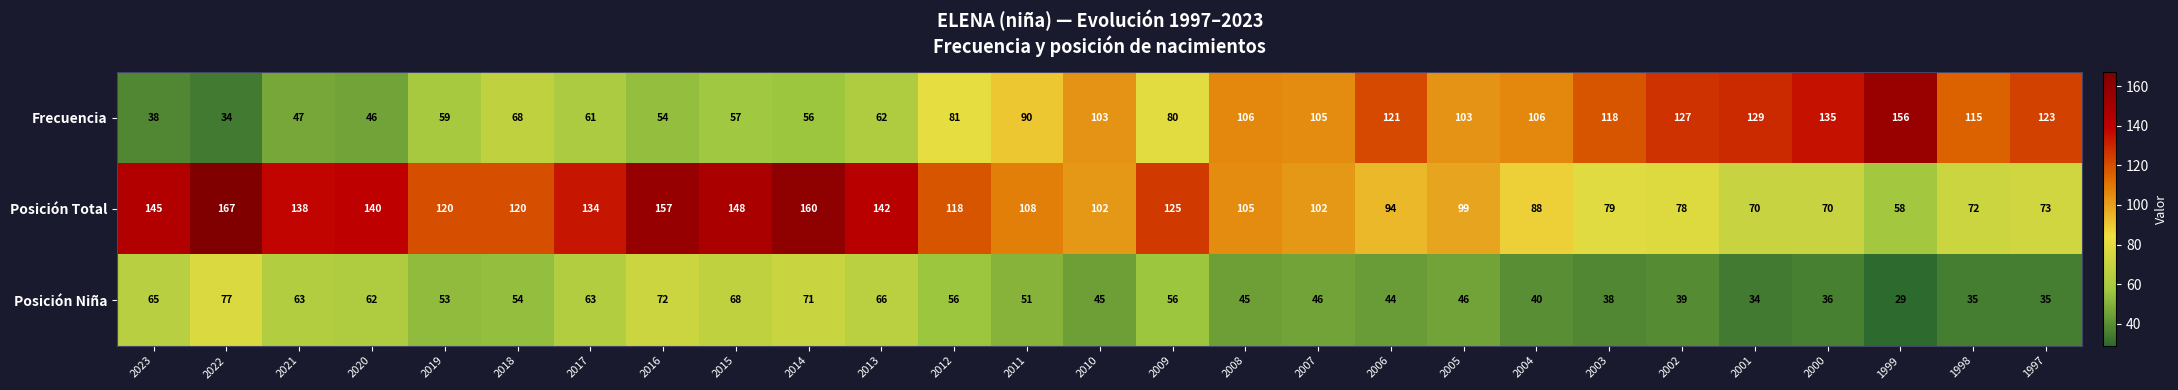

At how many categories does at least one series exceed 112?

21